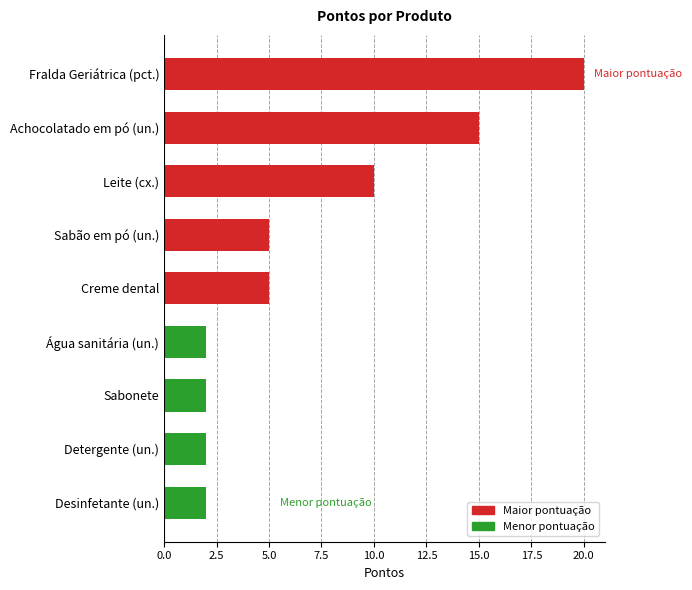

What is the difference between the second highest and minimum values?

13